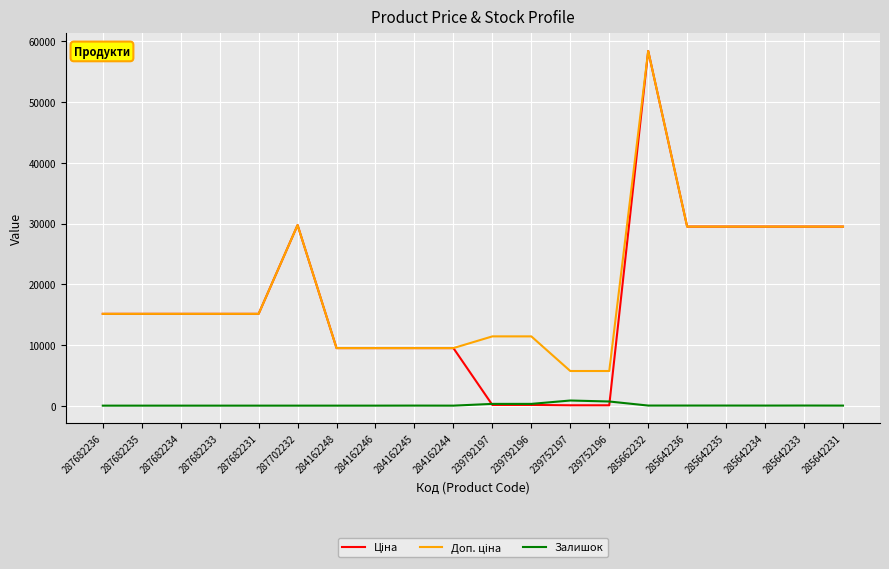

What is the greatest value displayed?

58426.5